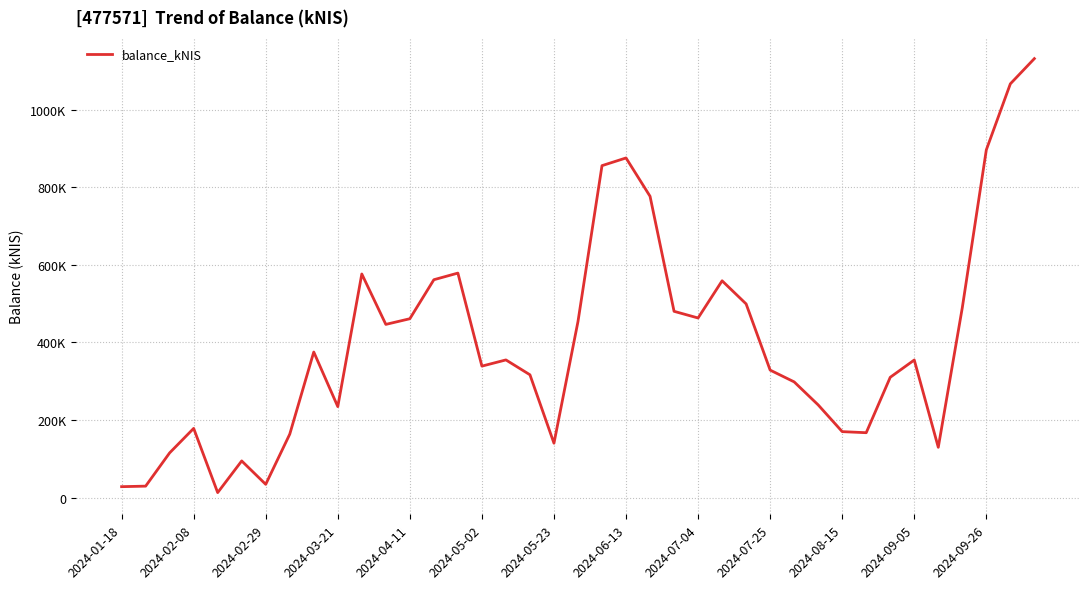

Reading left to right, transcribe all the data shown in this chart.

28216.4	29579.0	115364.6	178411.6	12928.8	94550.1	34246.0	163507.6	375275.4	234546.7	576370.7	446448.2	461051.7	561590.8	578678.7	338900.0	354895.8	316589.2	140236.7	453827.9	855581.7	875426.9	776637.2	480150.1	462950.2	558813.0	499210.9	328654.9	298272.7	238917.3	170053.4	167288.6	310127.9	354673.0	129672.2	489521.0	896283.0	1066427.6	1131439.4